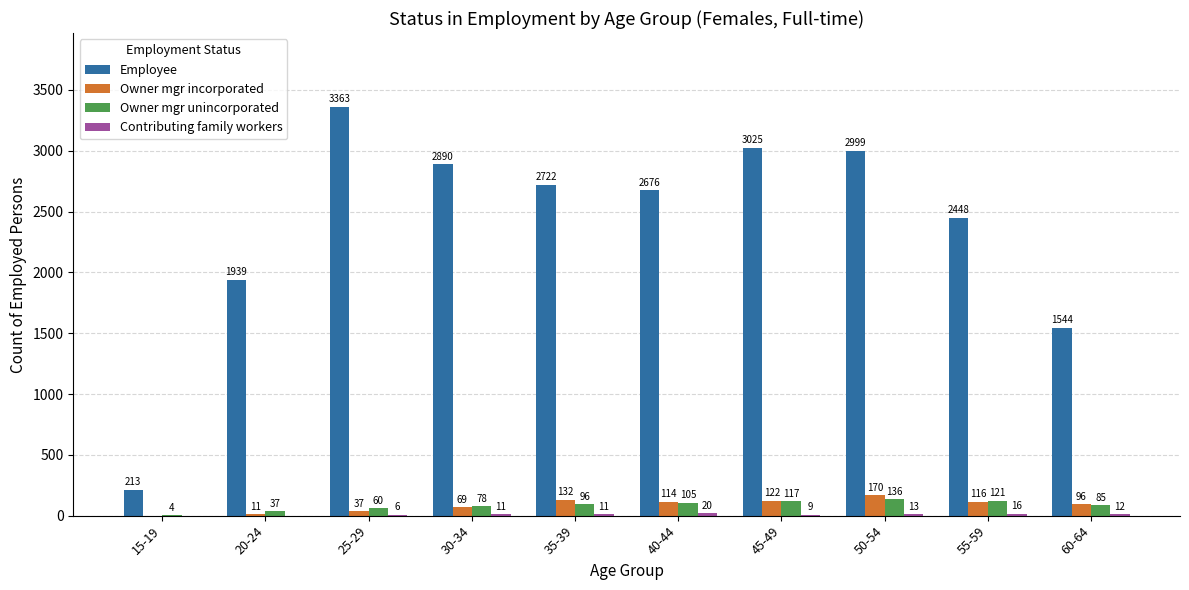

Which series has the largest total across all categories?

Employee